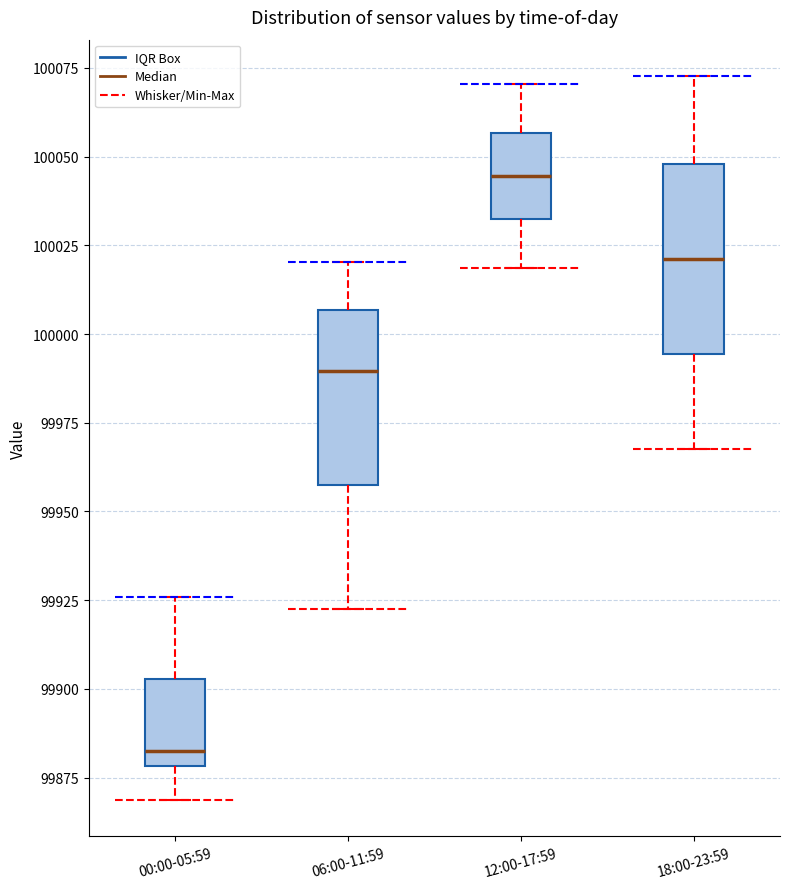

Reading left to right, read every box against the y-axis: the position of its median line, the range the box covers, and the ends of its whiskers. The values are not printed on the chart, so give them approximately, as read against the axis.

00:00-05:59: median 99885, box 99880 to 99905, whiskers 99870 to 99925
06:00-11:59: median 99990, box 99955 to 100005, whiskers 99925 to 100020
12:00-17:59: median 100045, box 100035 to 100055, whiskers 100020 to 100070
18:00-23:59: median 100020, box 99995 to 100050, whiskers 99970 to 100075